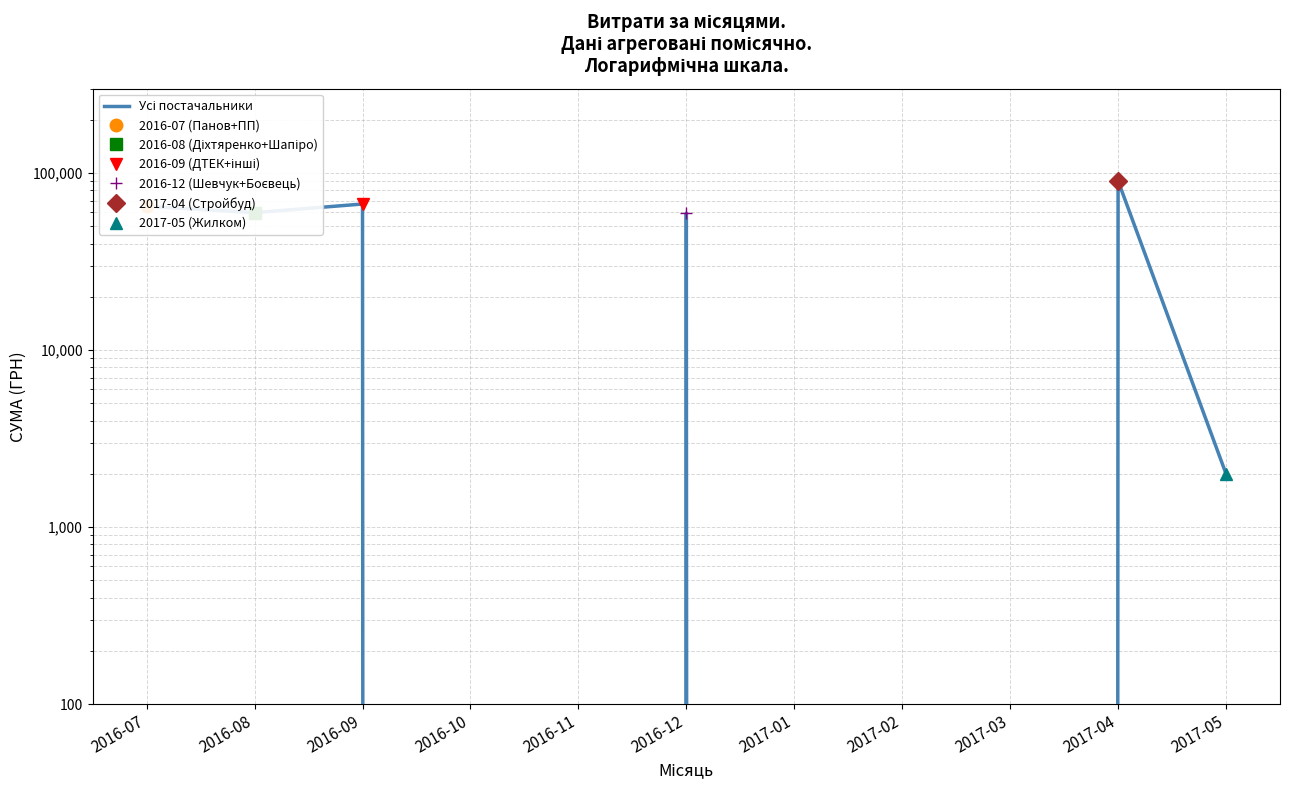

Read the value at 2016-08.

59867.4